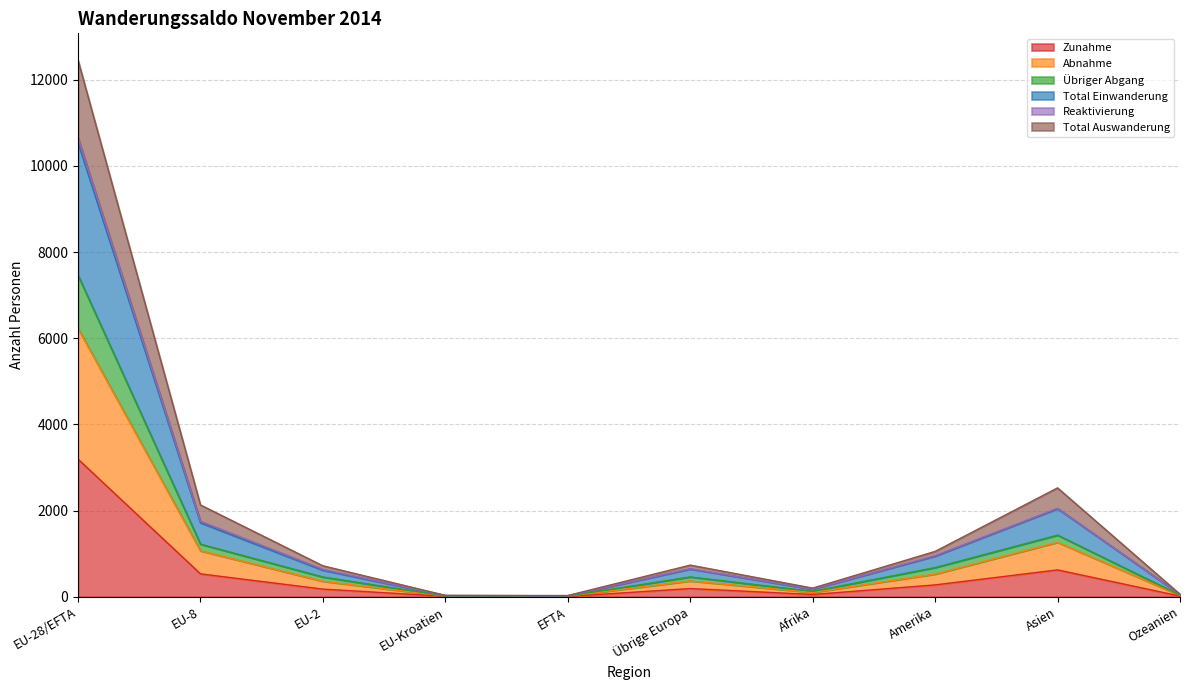

Is it true that Zunahme equals 275 at Amerika?

True